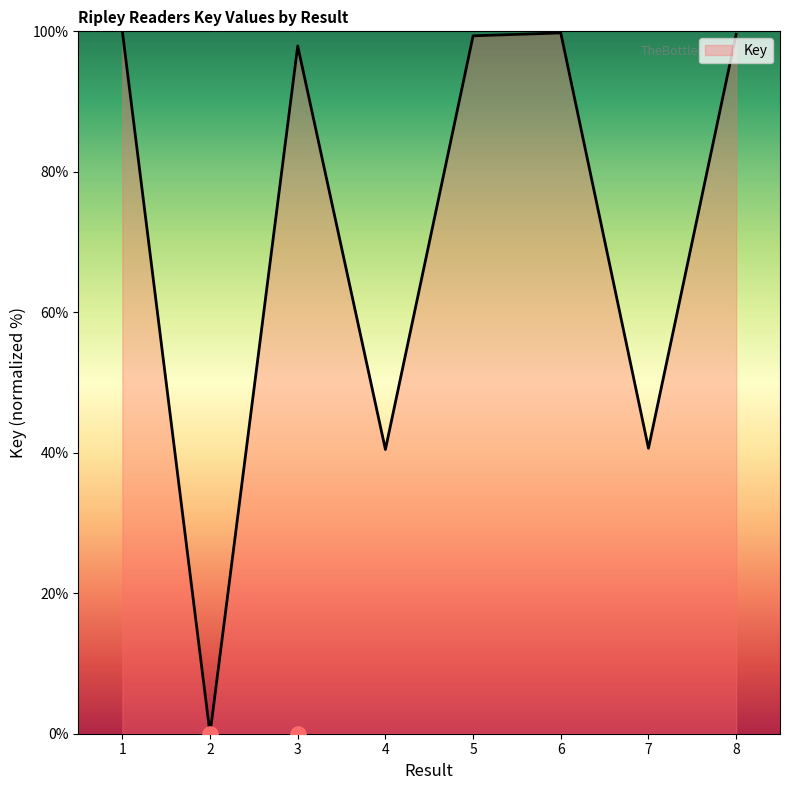

Between 1 and 5, which is larger?

1